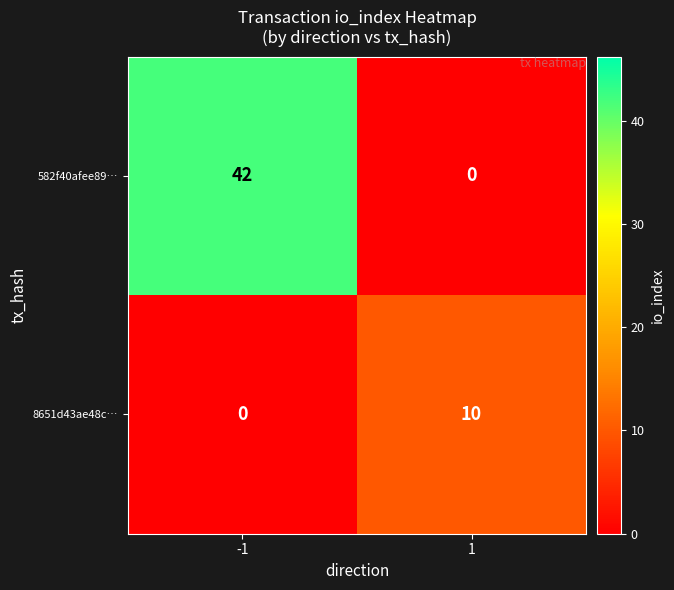

What is the greatest value displayed?

42